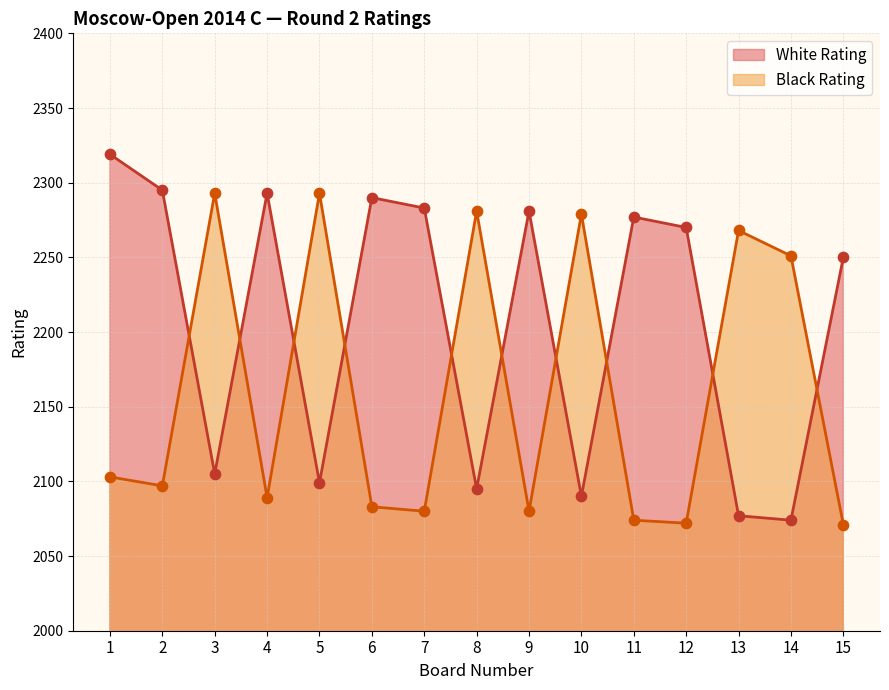

At how many categories does at least one series exceed 2290?

5